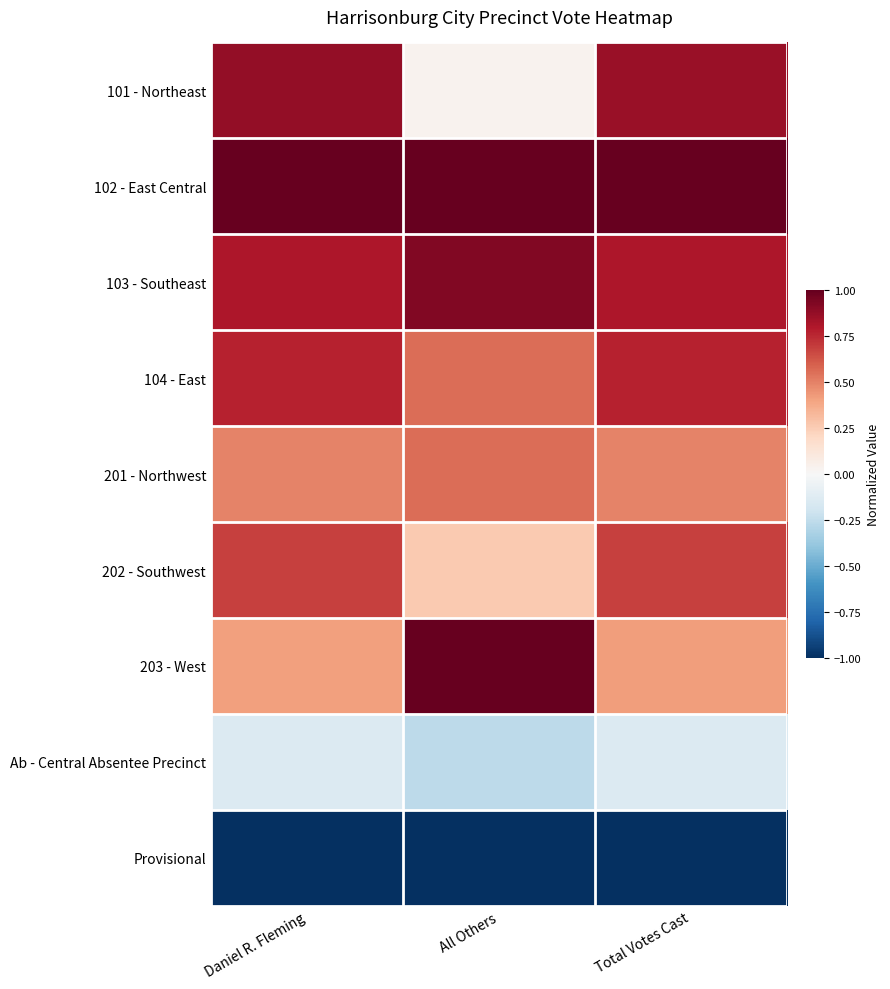

What is the total value across all series at Daniel R. Fleming?

3.9